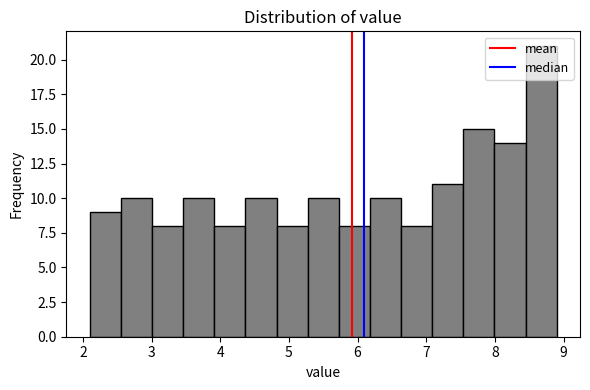

Reading left to right, transcribe this chart: for each bar, give the range it covers on the x-axis and its height. Neither the bar edges nor the heights are printed on the chart, so give them approximately, as read against the axes.

2.1 to 2.6: 9
2.6 to 3.0: 10
3.0 to 3.5: 8
3.5 to 3.9: 10
3.9 to 4.4: 8
4.4 to 4.8: 10
4.8 to 5.3: 8
5.3 to 5.7: 10
5.7 to 6.2: 8
6.2 to 6.6: 10
6.6 to 7.1: 8
7.1 to 7.5: 11
7.5 to 8.0: 15
8.0 to 8.4: 14
8.4 to 8.9: 21